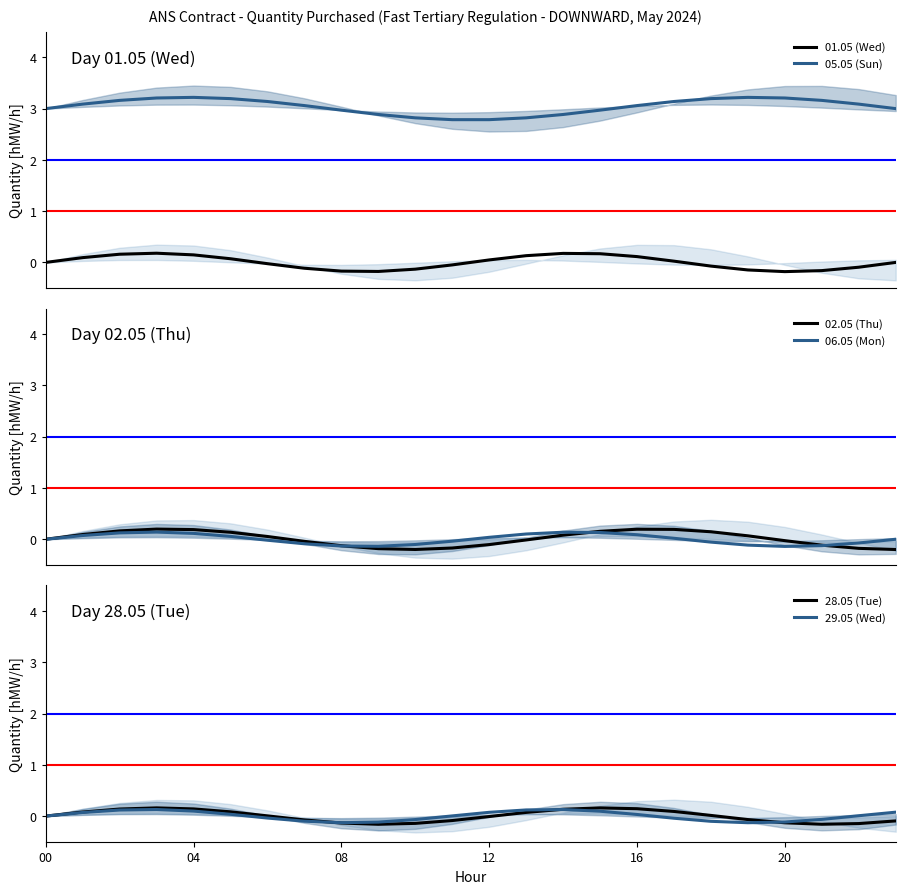

Is it true that 01.05 (Wed) equals -0.0 at 11?

True